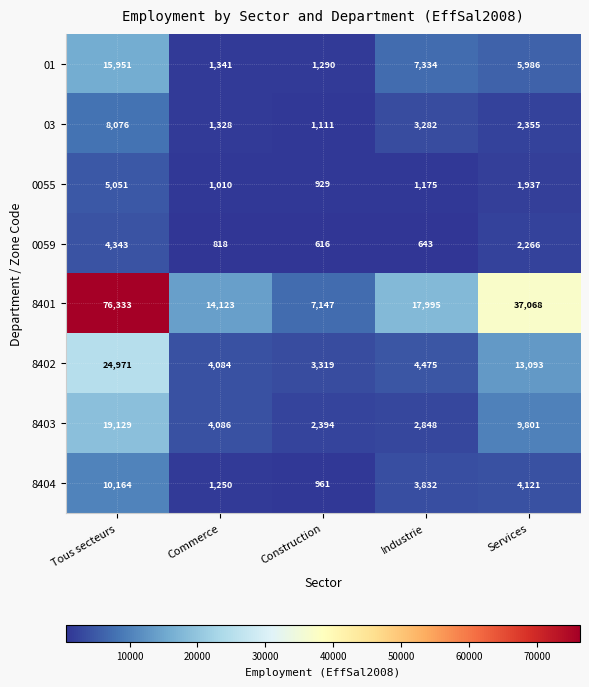

Where is 0055 nearest to the value 2990?

Services